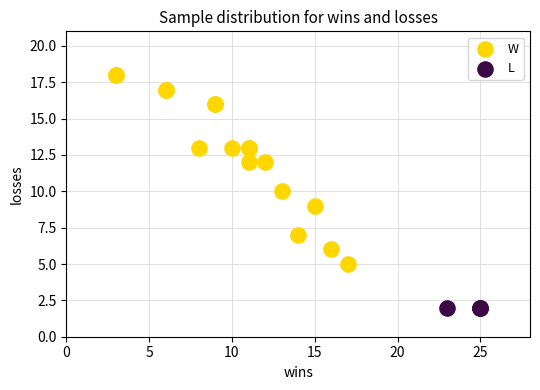

Which series reaches the minimum Y coordinate?

L